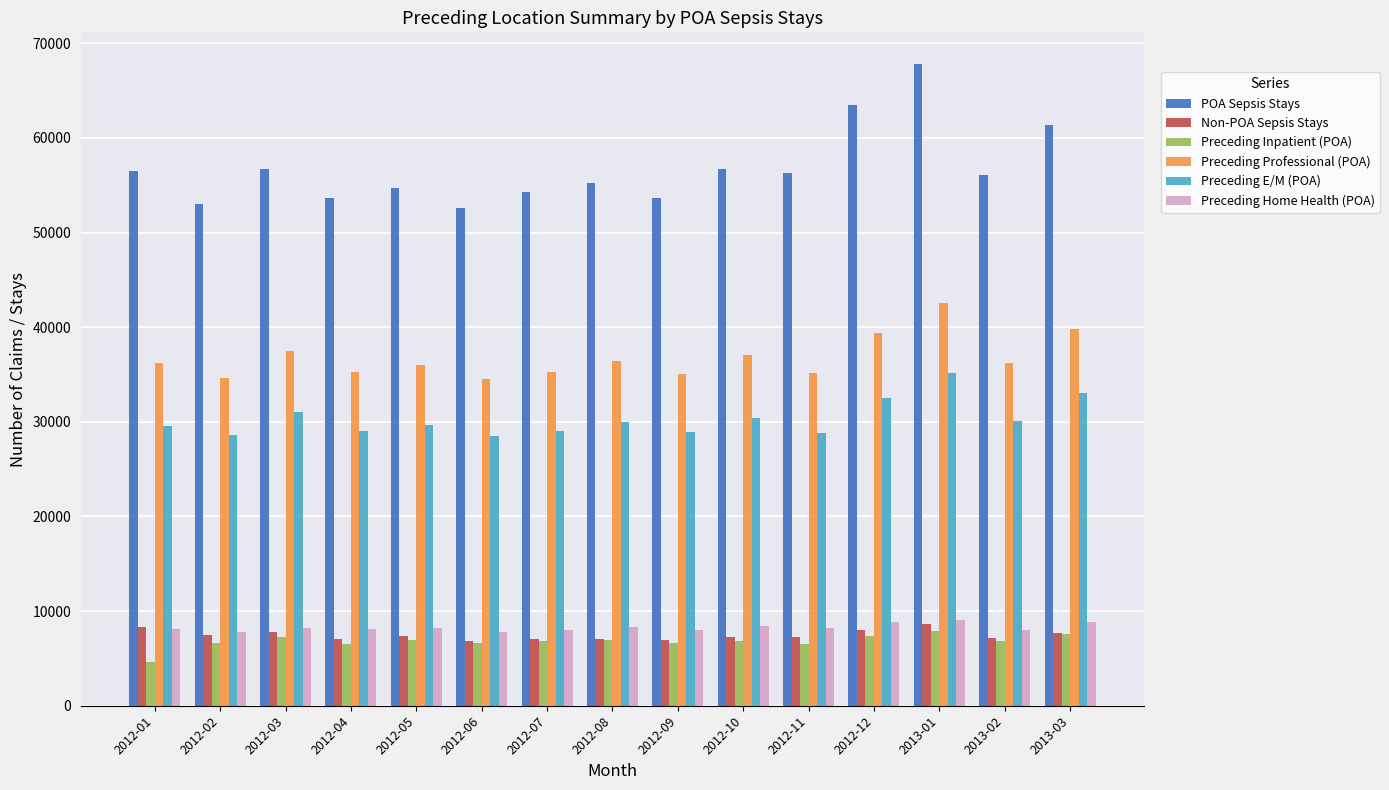

Where is POA Sepsis Stays nearest to the value 60198?

2013-03